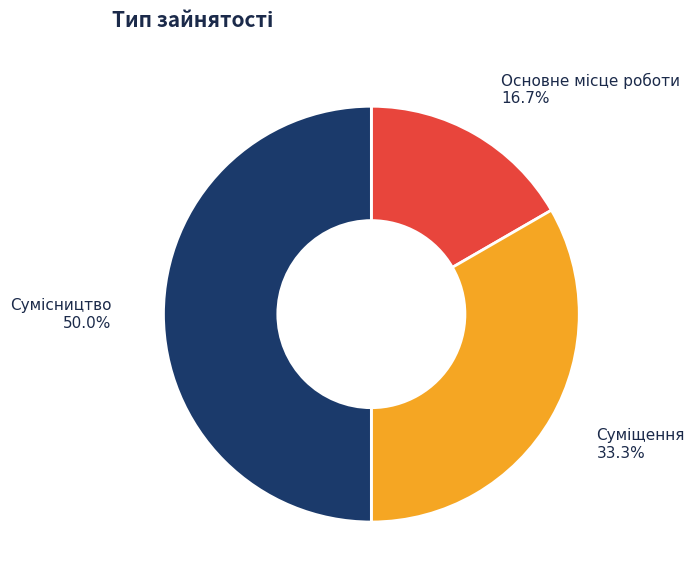

What percentage is the Суміщення slice, to the nearest percent?

33%